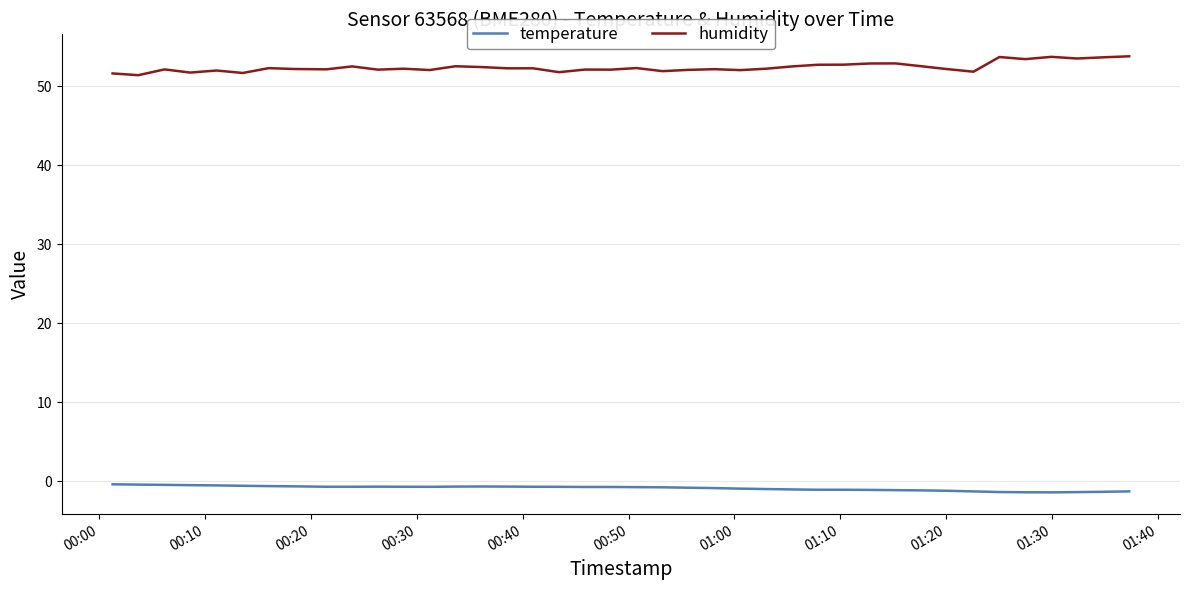

True or false: temperature and humidity cross at least once.

False